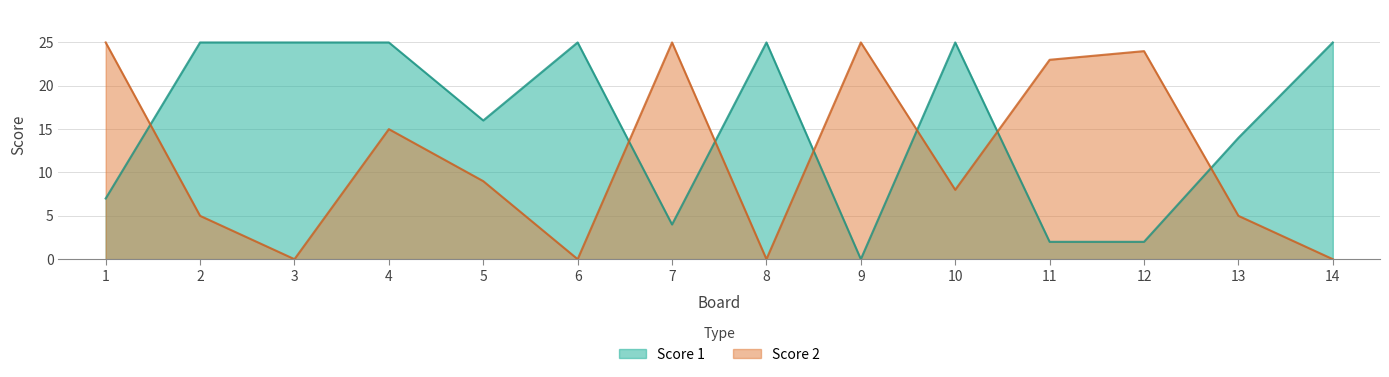

How many values in the Score 1 series are below 25?

7